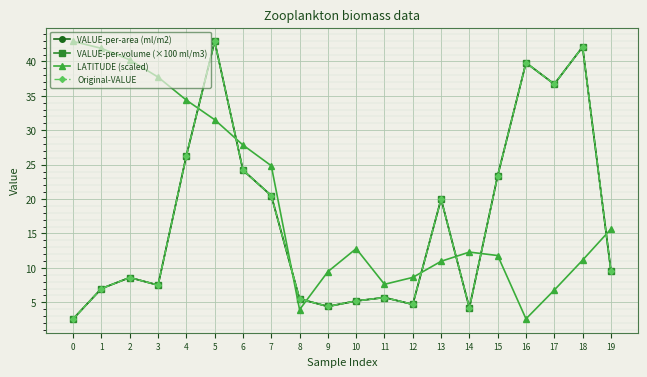

Is this an area chart (filled region under the line)?

No